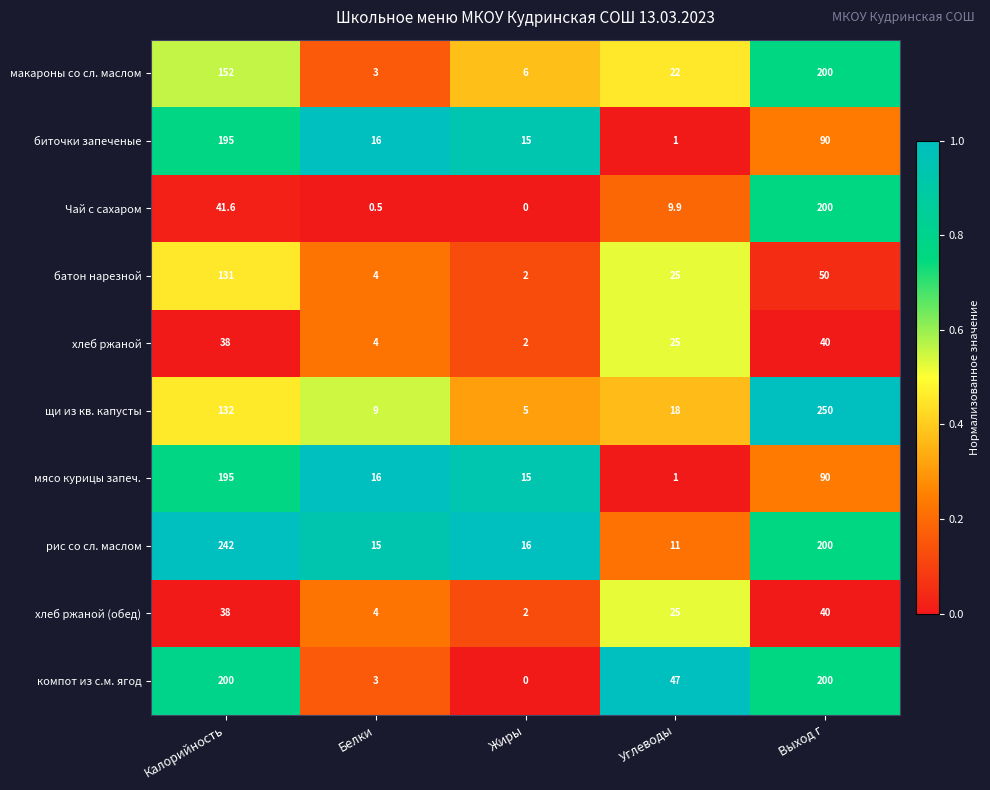

At how many categories does at least one series exceed 0?

5